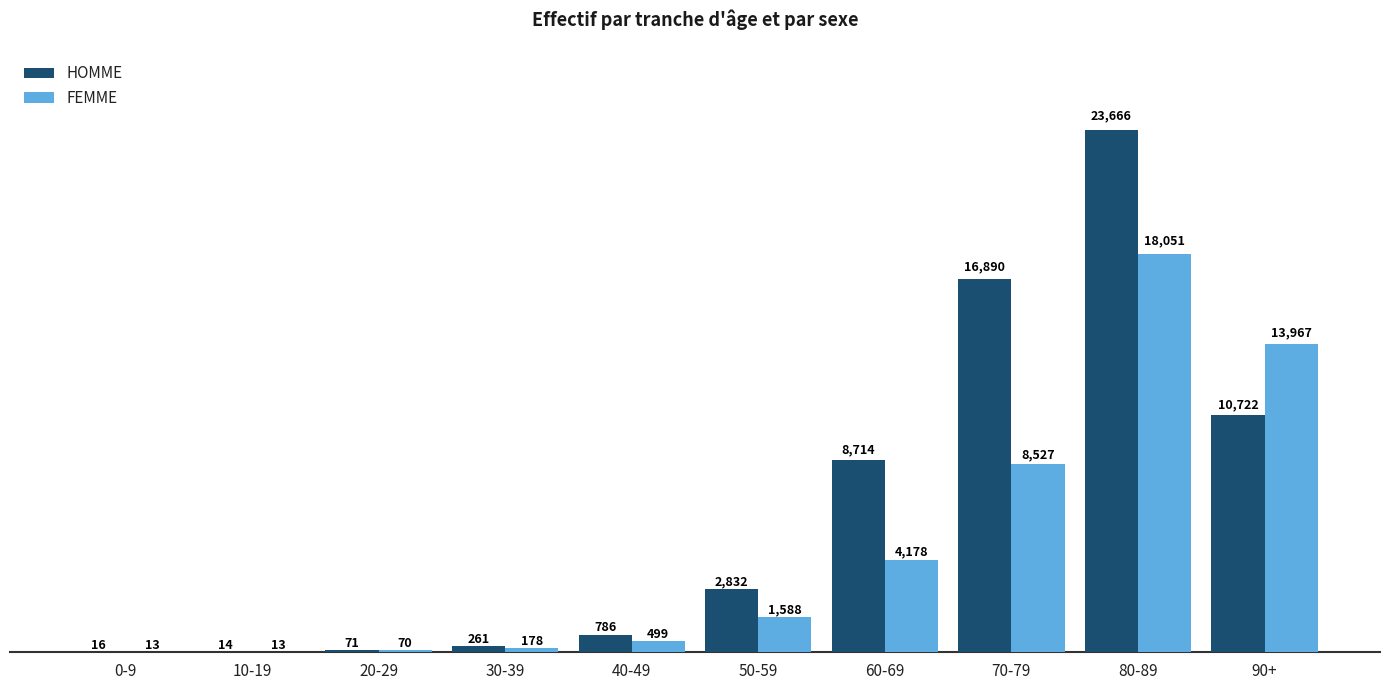

Count the number of categories in the chart.

10